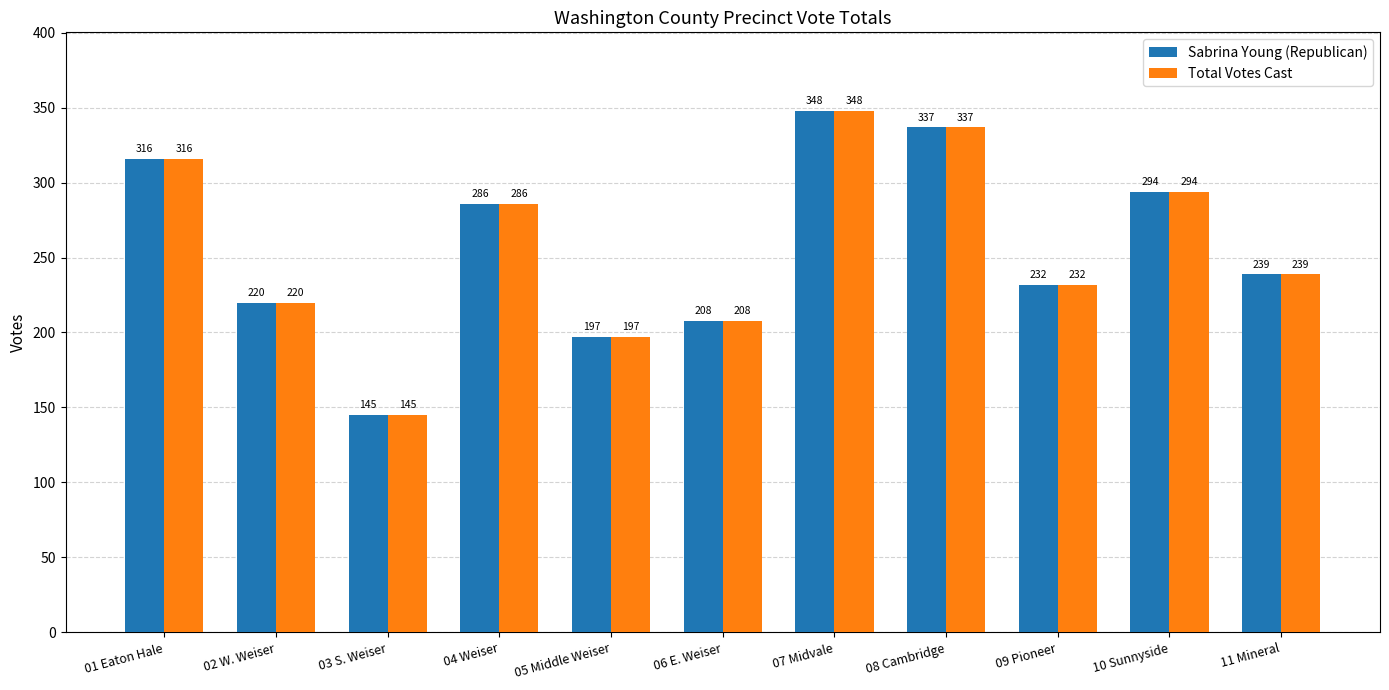

At how many categories does at least one series exceed 184?

10